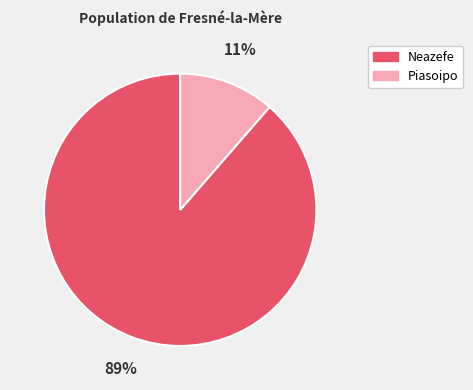

Is it true that Neazefe is 89% of the pie?

True